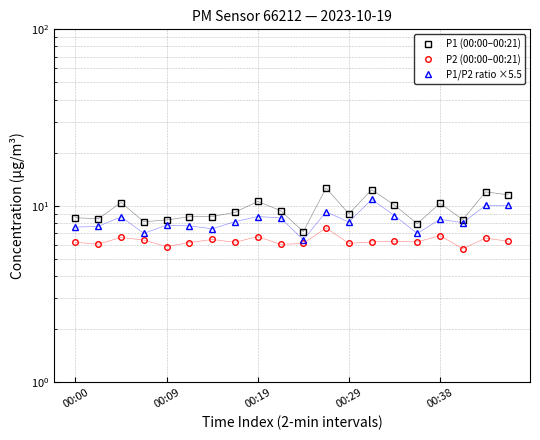

What is the lowest value of the P1/P2 ratio ×5.5 series?

6.4